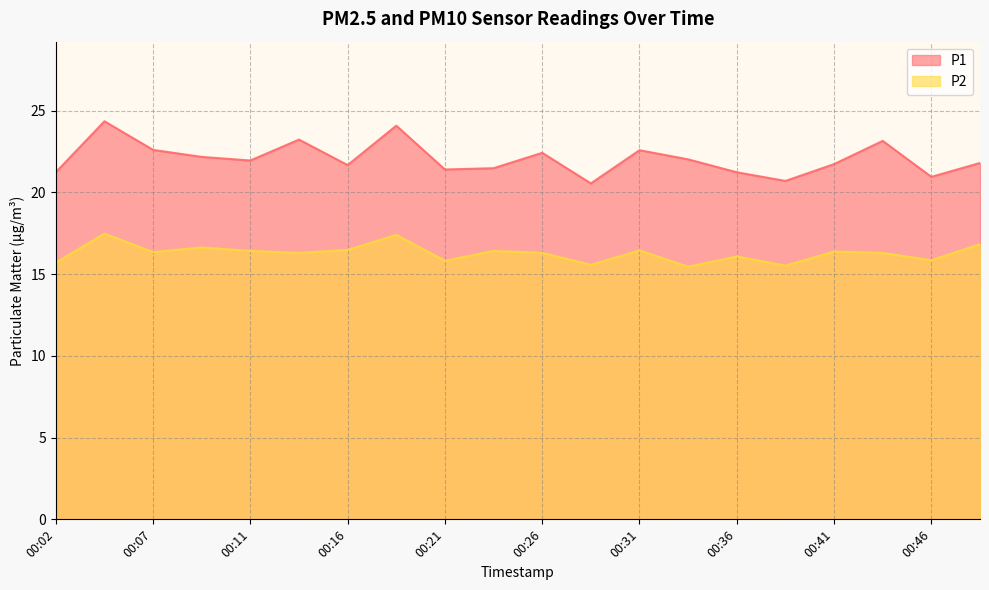

At which category is the sum across all series the highest?

00:04